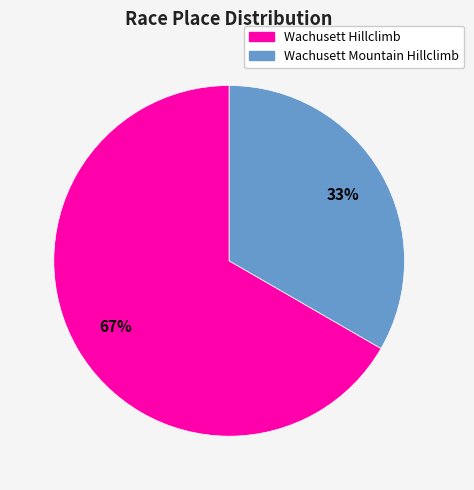

Is the sum of Wachusett Hillclimb and Wachusett Mountain Hillclimb greater than half?

Yes